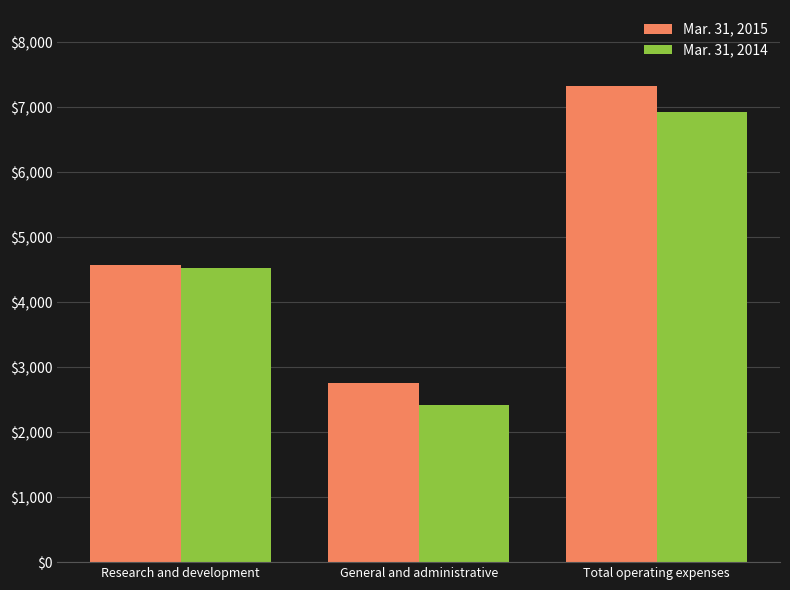

True or false: Mar. 31, 2015 has a value of 6946 at Research and development.

False